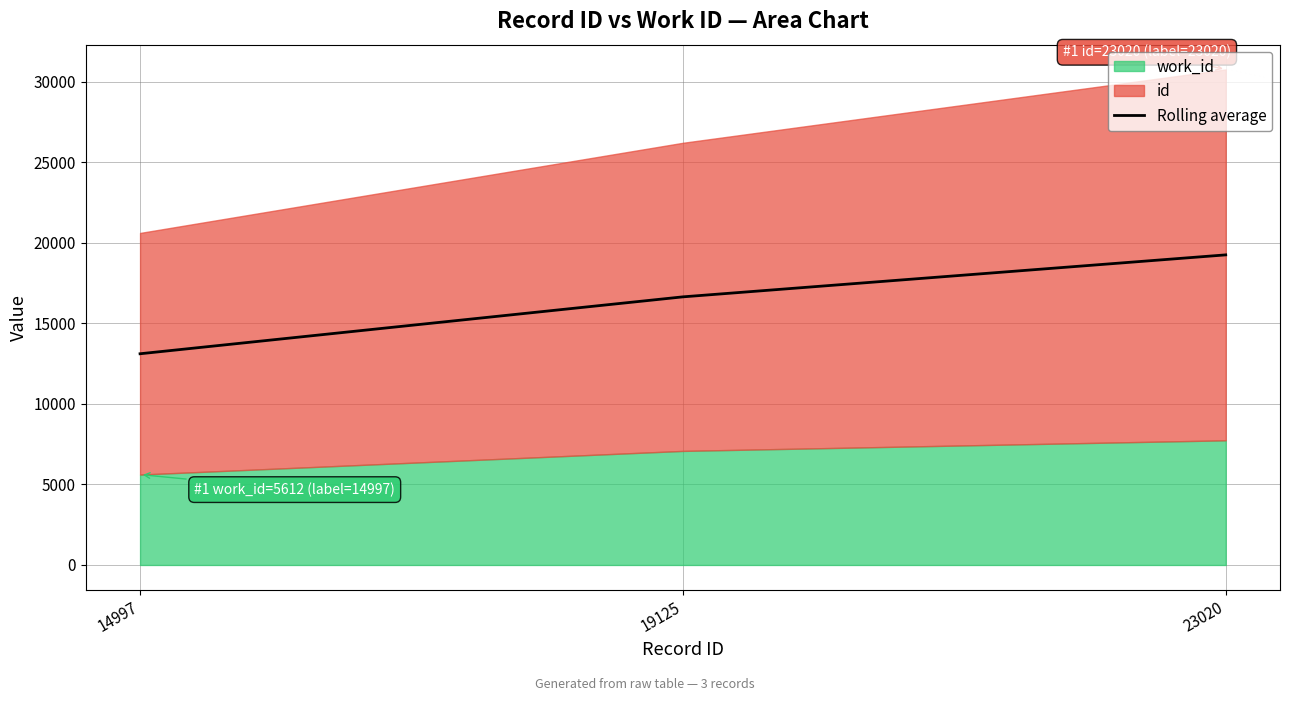

How many categories are shown in the chart?

3